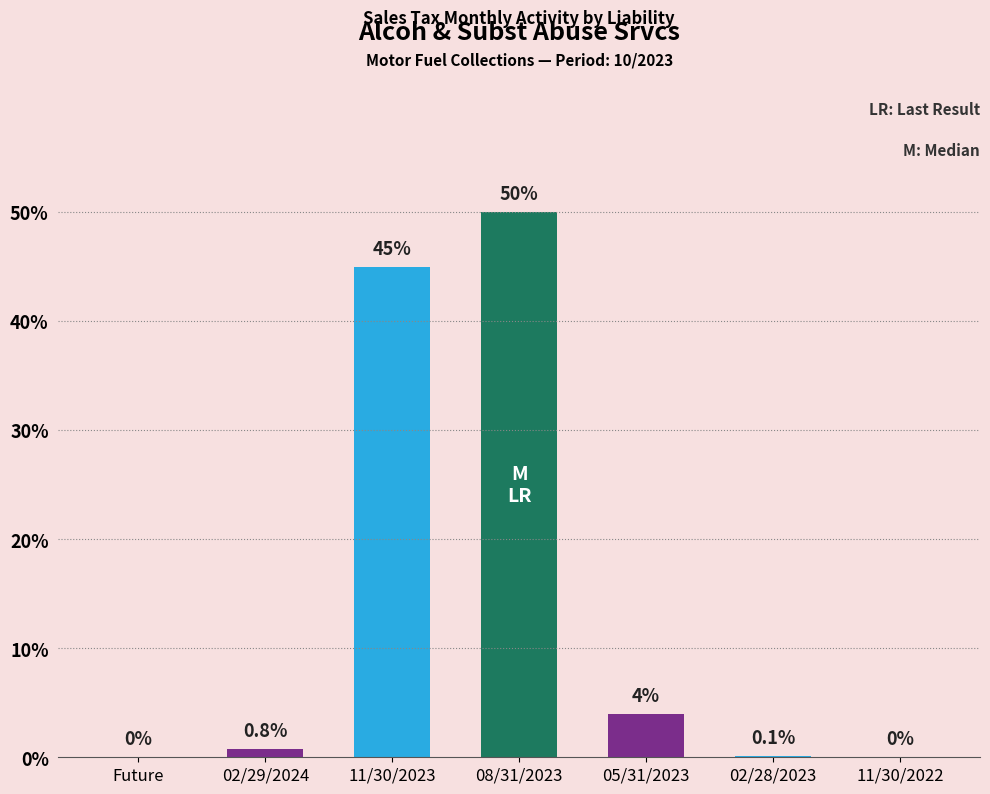

At which label is the value closest to 25?

11/30/2023